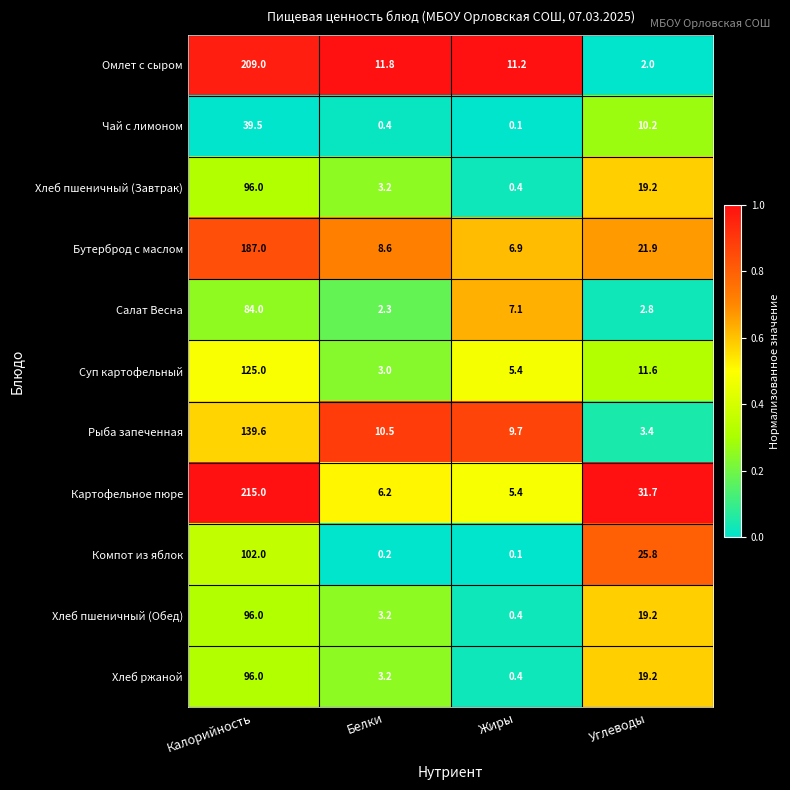

What is the difference between the highest and lowest values at Белки?

11.6